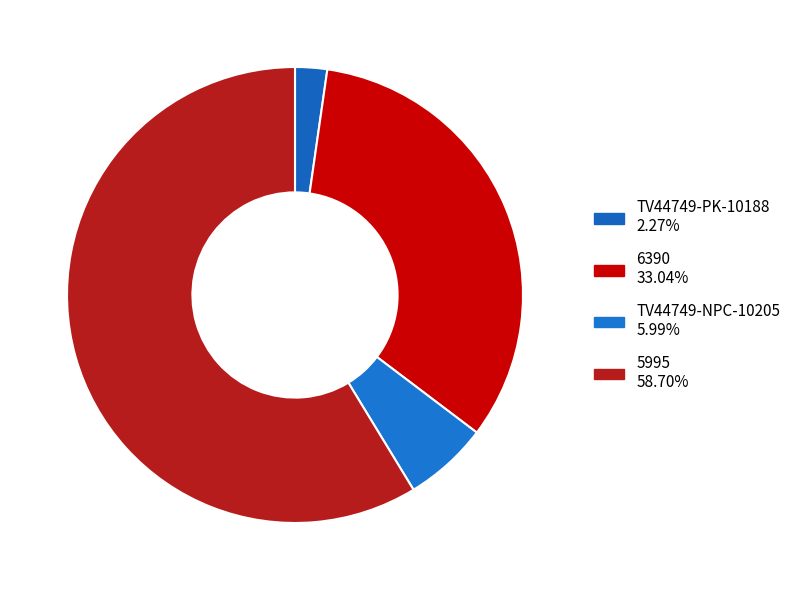

Which category has the biggest portion of the pie?

5995